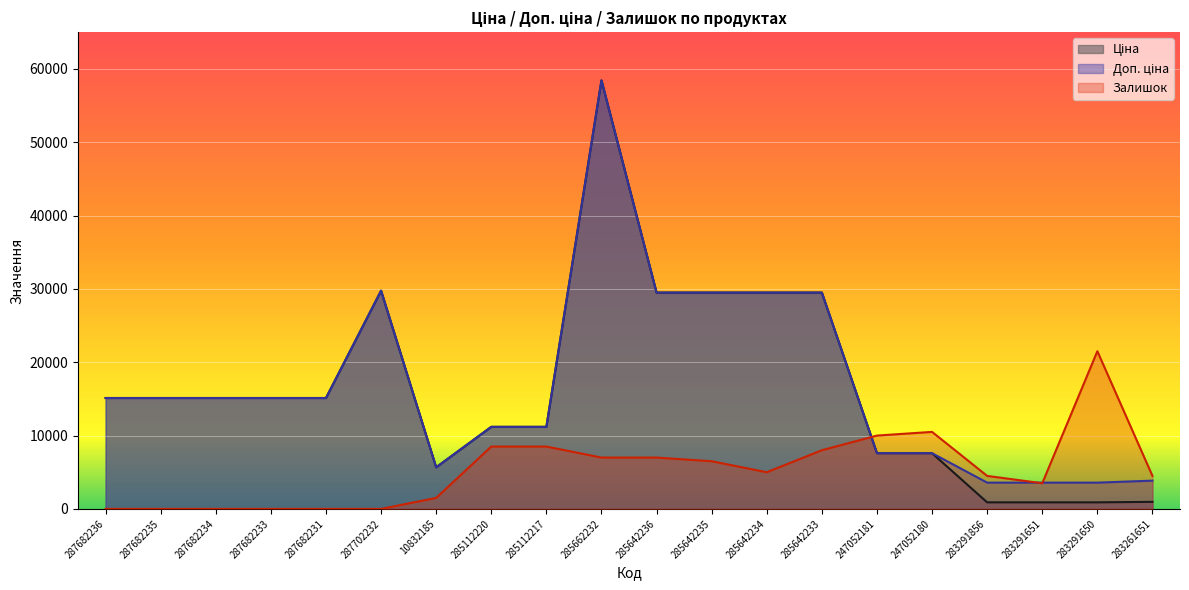

How many interior local peaks does the Доп. ціна series have?

2